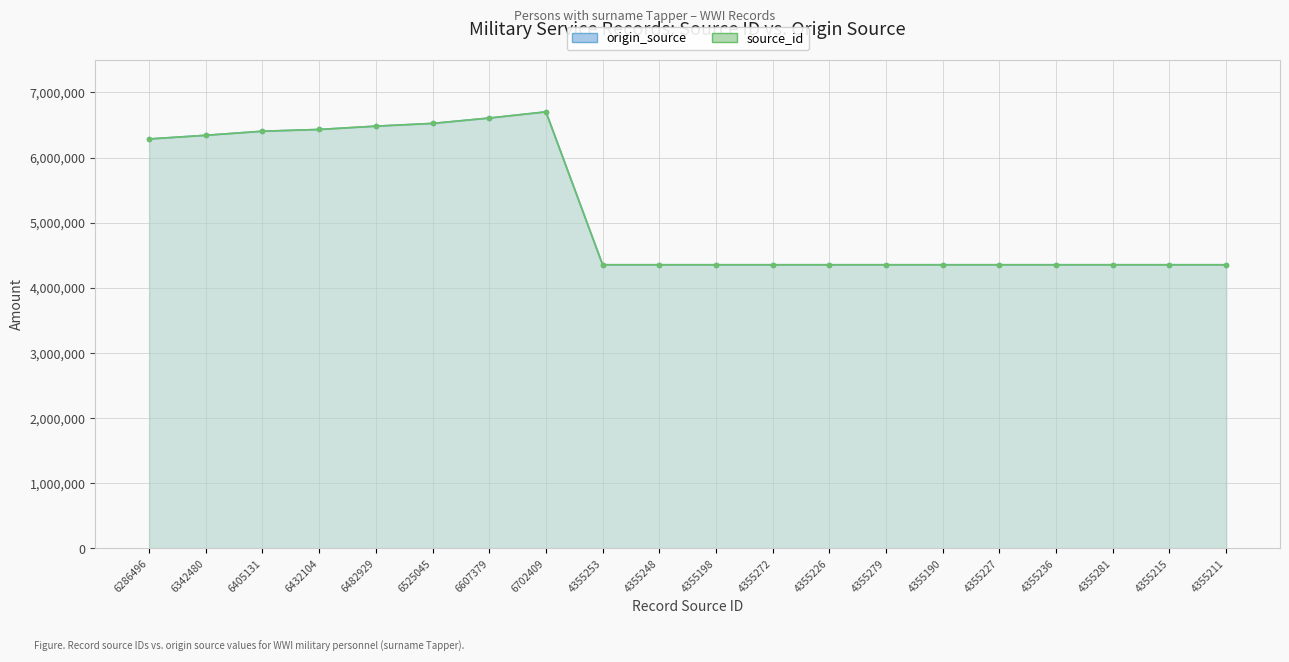

Reading left to right, list all the values displayed in this chart.

origin_source: 6286496	6342480	6405131	6432104	6482929	6525045	6607379	6702409	4355253	4355248	4355198	4355272	4355226	4355279	4355190	4355227	4355236	4355281	4355215	4355211
source_id: 6286496	6342480	6405131	6432104	6482929	6525045	6607379	6702409	4355253	4355248	4355198	4355272	4355226	4355279	4355190	4355227	4355236	4355281	4355215	4355211